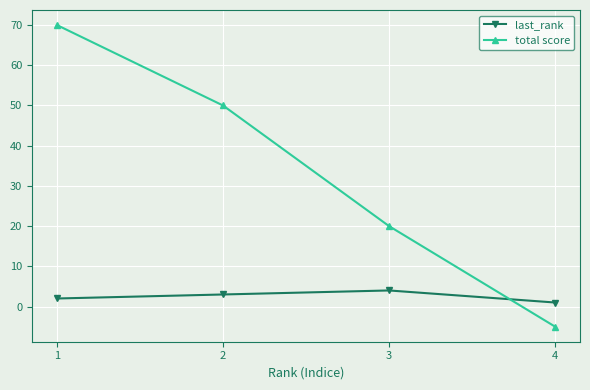

Is the value of total score at 3 greater than the value of last_rank at 4?

Yes